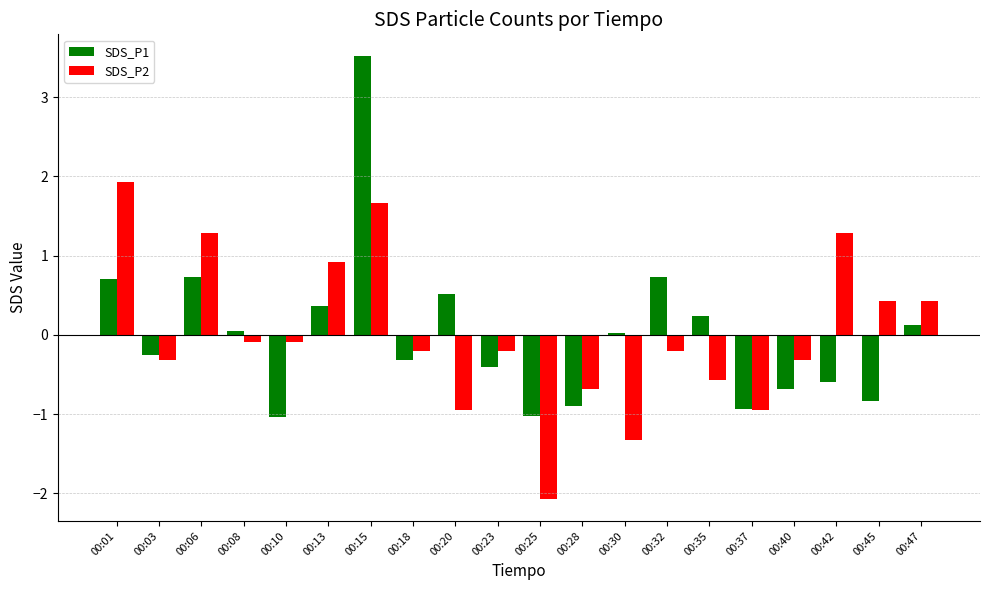

At which category is the sum across all series the highest?

00:15